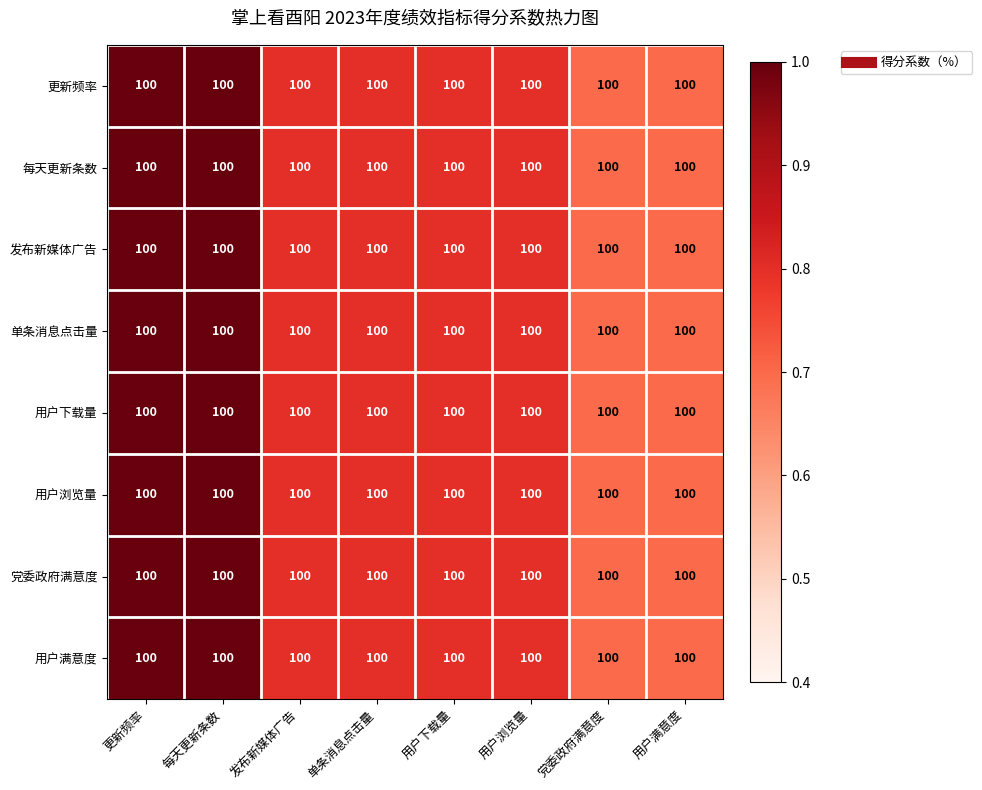

How many data points does each series have?

8